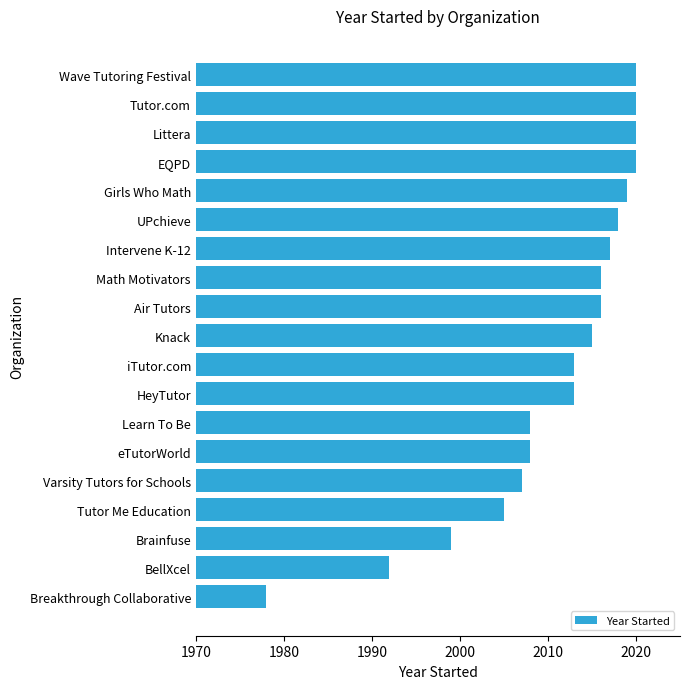

Approximately how many times larger is the value at EQPD compared to BellXcel?

1.0